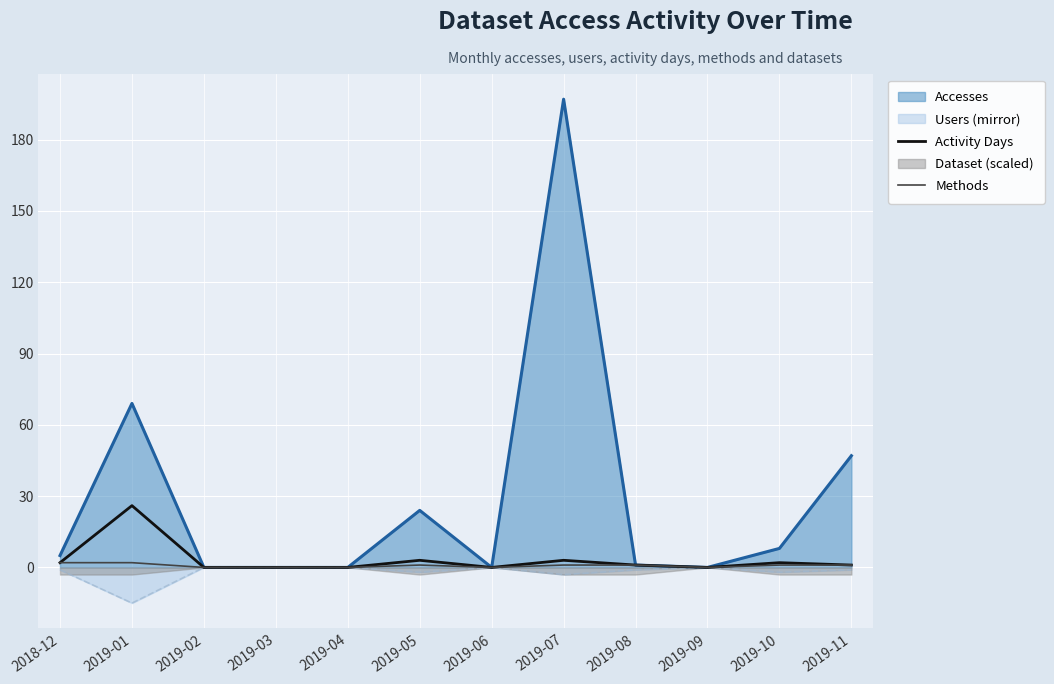

What is the sum of all Activity Days values?

38